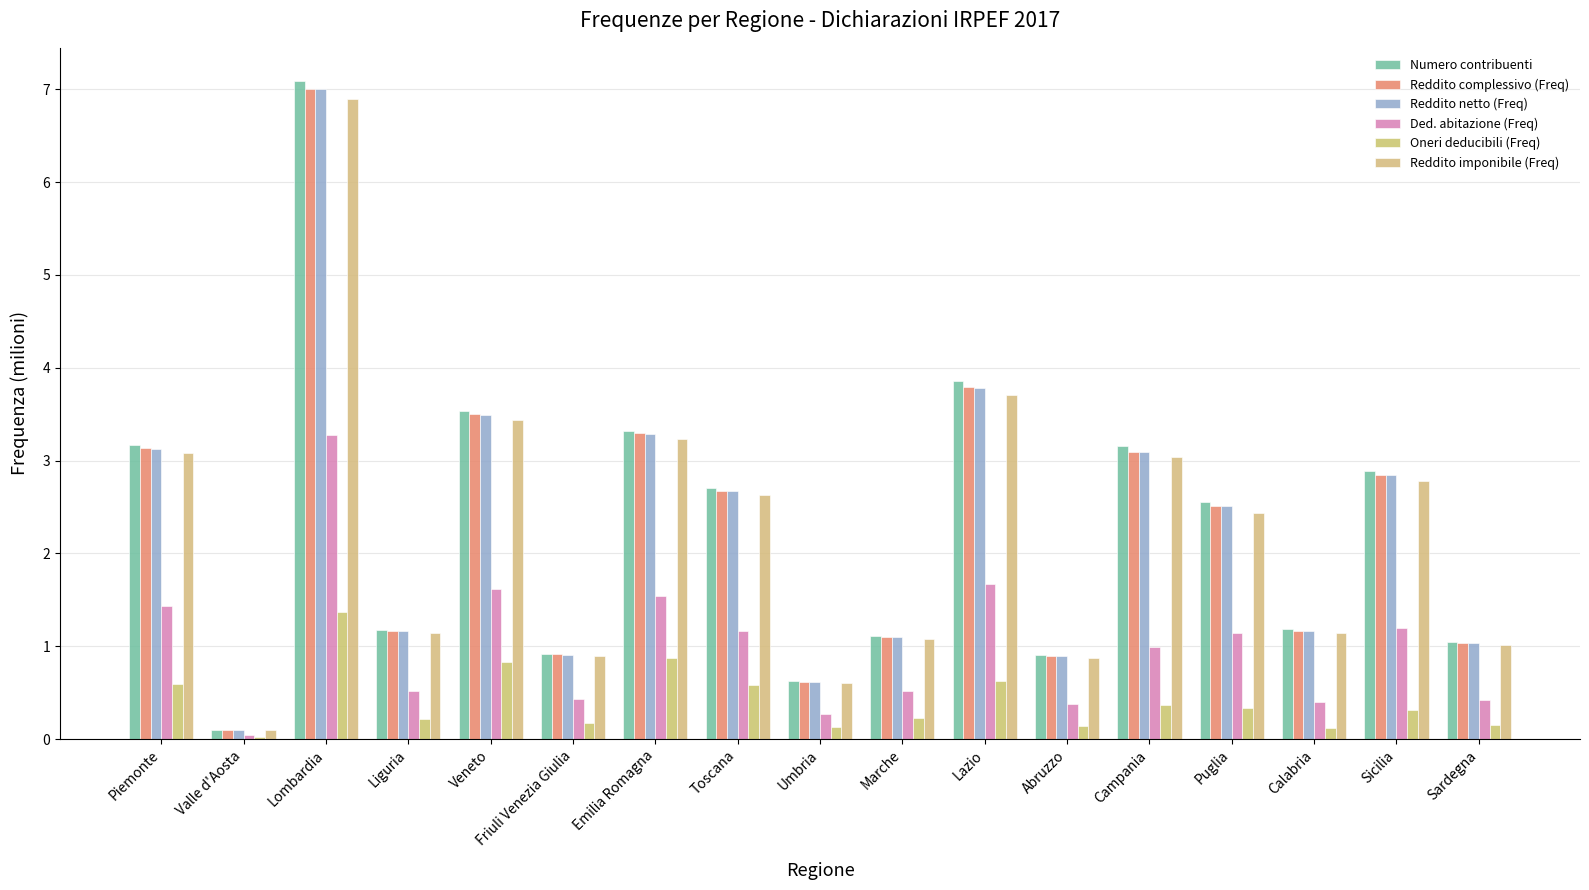

List the labels in order of Reddito netto (Freq) value, largest first.

Lombardia, Lazio, Veneto, Emilia Romagna, Piemonte, Campania, Sicilia, Toscana, Puglia, Calabria, Liguria, Marche, Sardegna, Friuli Venezia Giulia, Abruzzo, Umbria, Valle d'Aosta